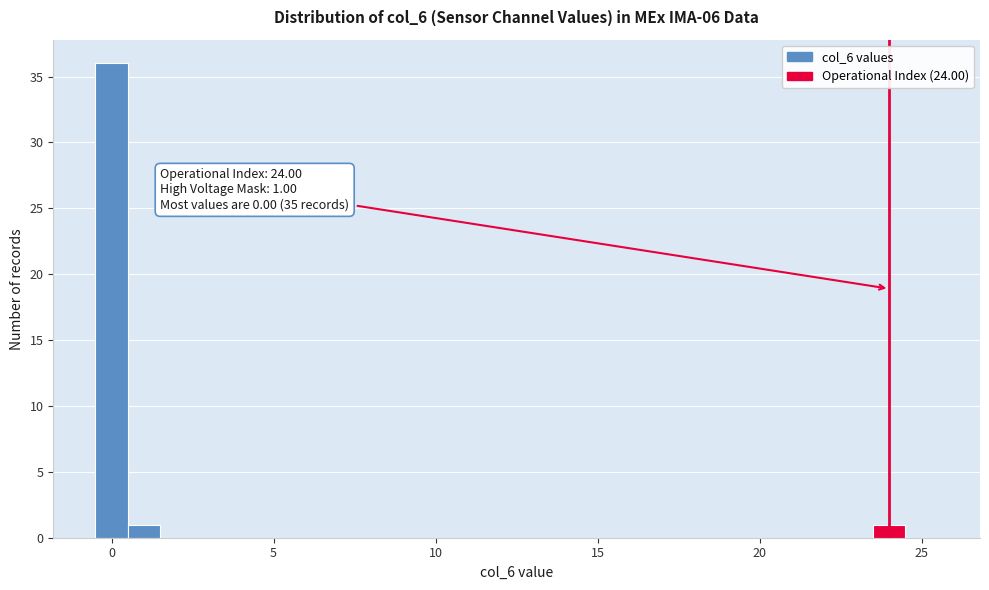

Around what value on the x-axis is the tallest bar? Give the approximate position of its centre, as read against the axis.

0.0